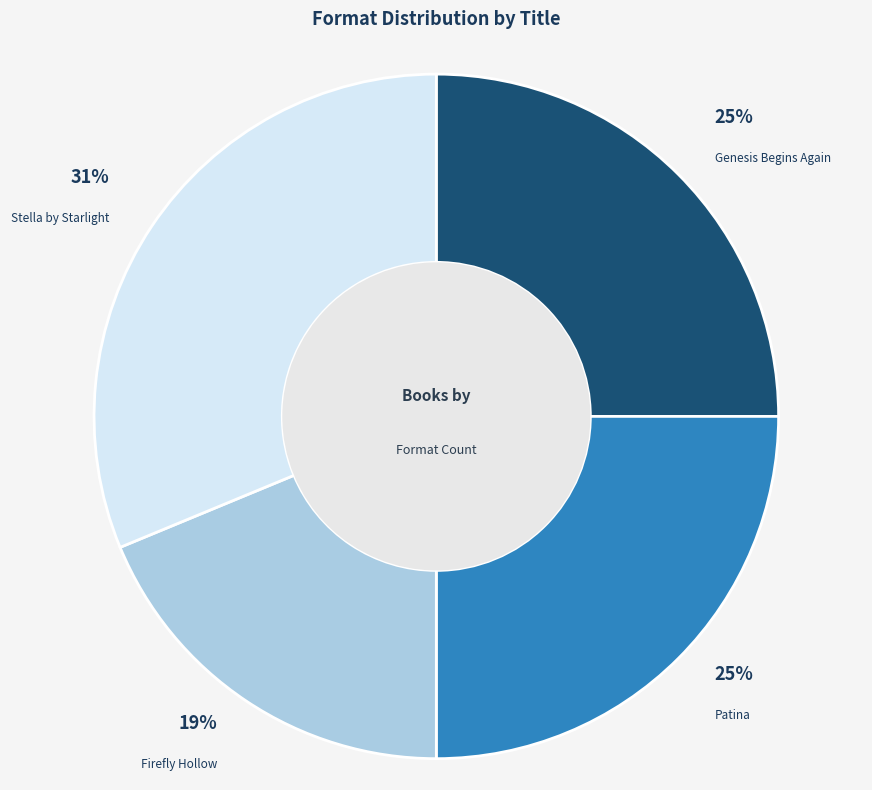

What is the ratio of the value at Genesis Begins Again to the value at Patina?

1.0